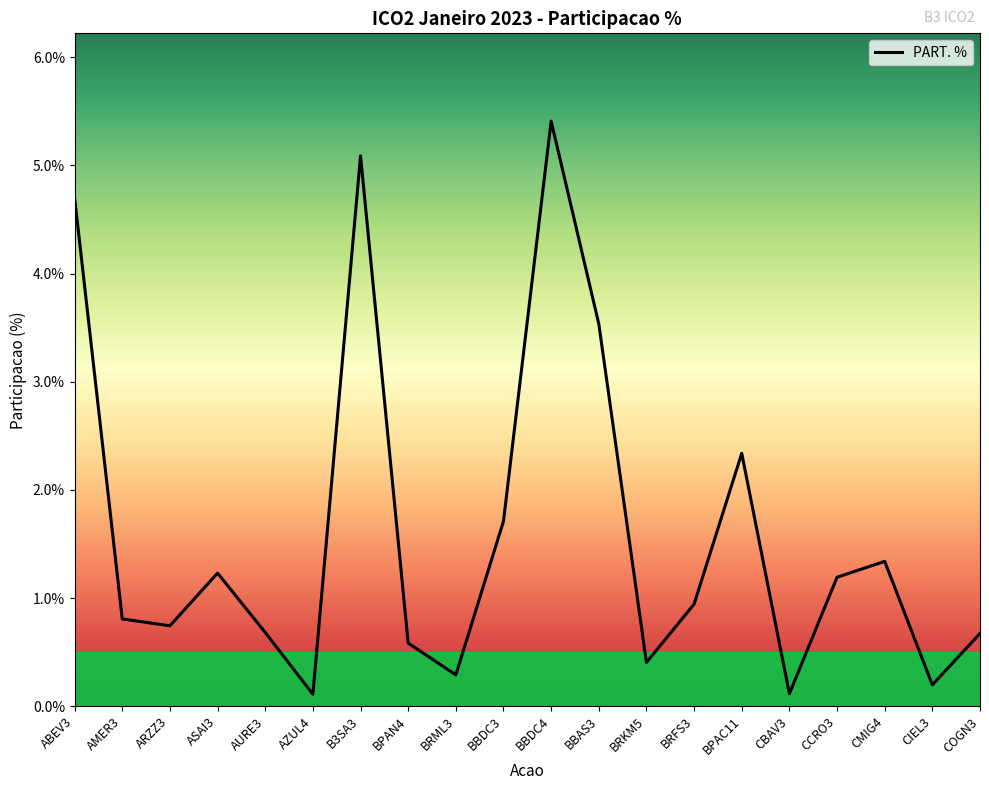

What position from the right is BPAN4?

13